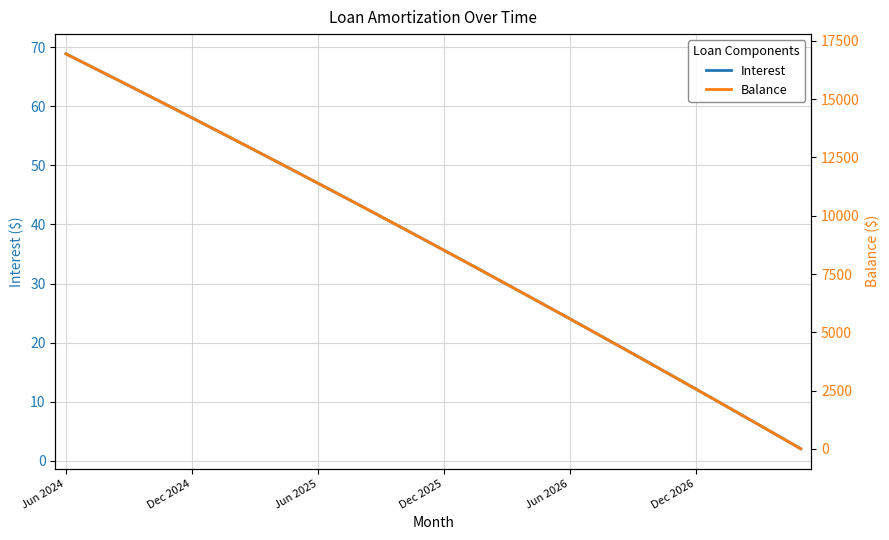

Rank the series by their average value, from lowest to highest.

Interest, Balance